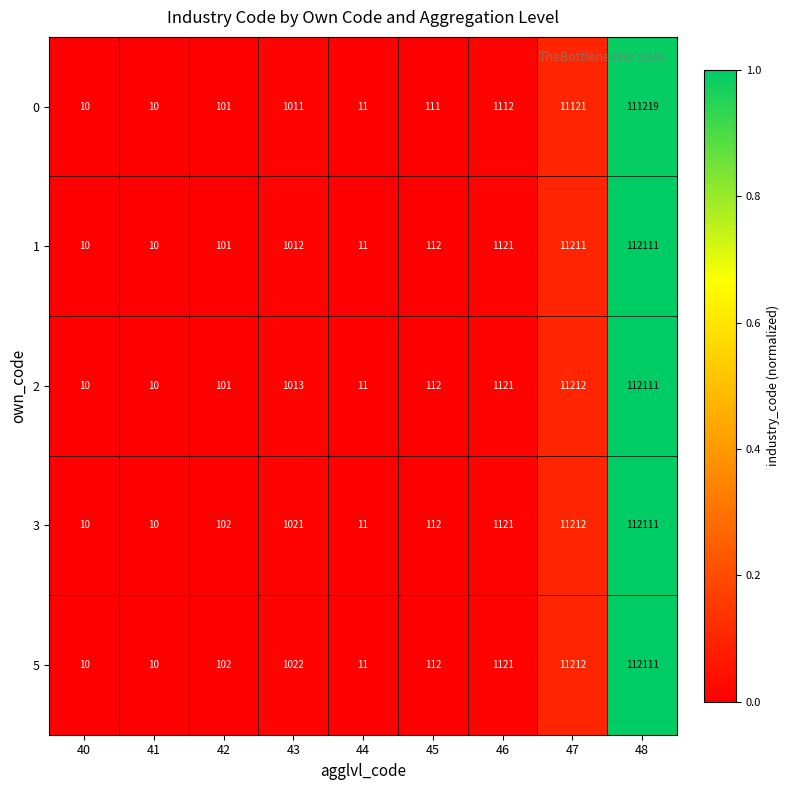

Which series changed the most between 43 and 45?

5